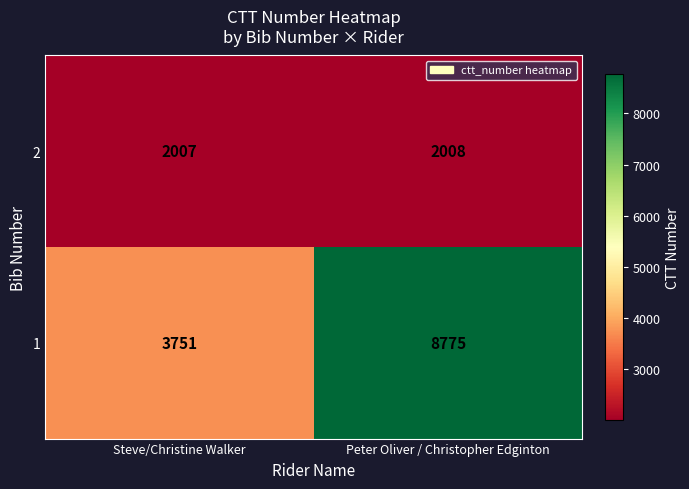

At which category does the chart reach its minimum across all series?

Steve/Christine Walker